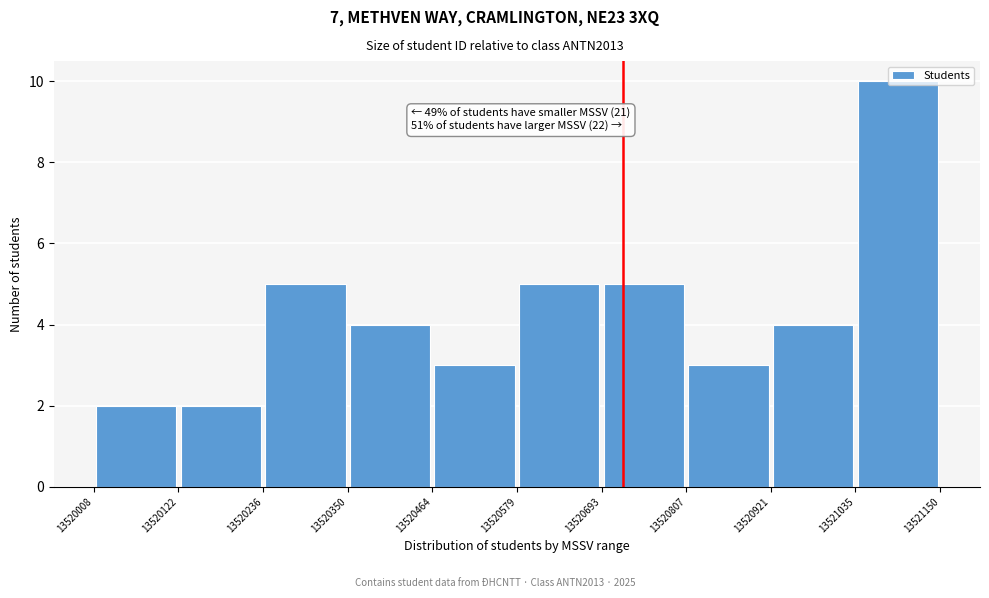

Which range on the x-axis has the tallest bar?

13521035 to 13521150